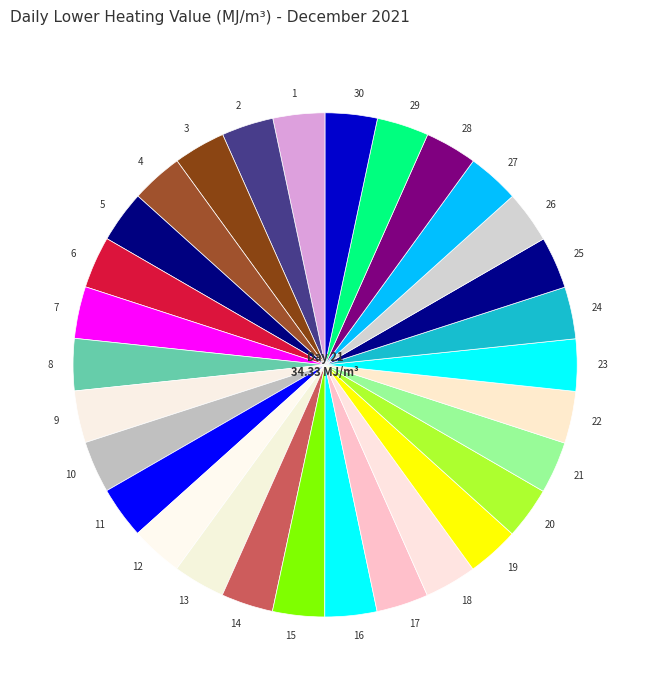

Is there any slice that represents more than half of the pie?

No